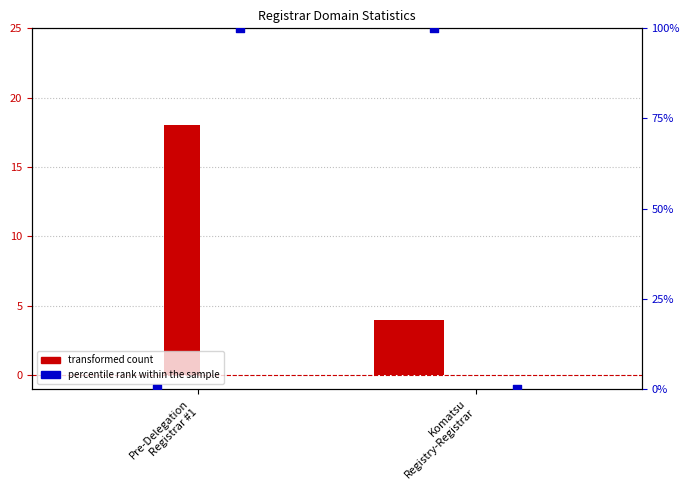

Which series has the largest Y range (max minus min)?

percentile rank within the sample